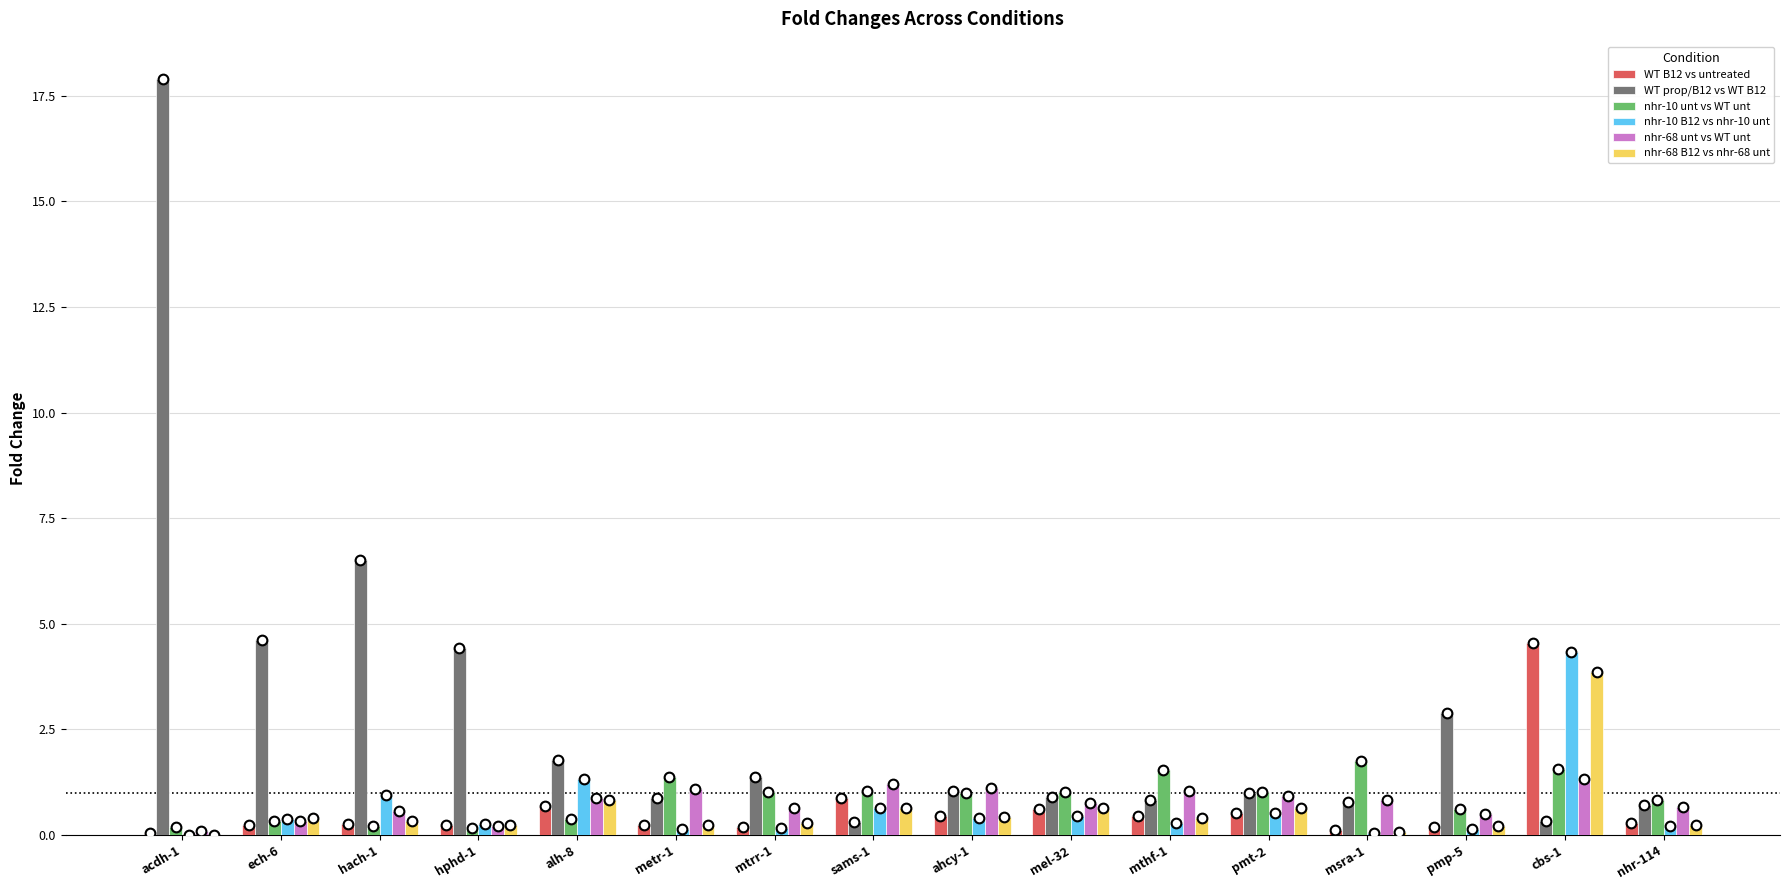

True or false: nhr-68 unt vs WT unt has a value of 1.1 at metr-1.

True